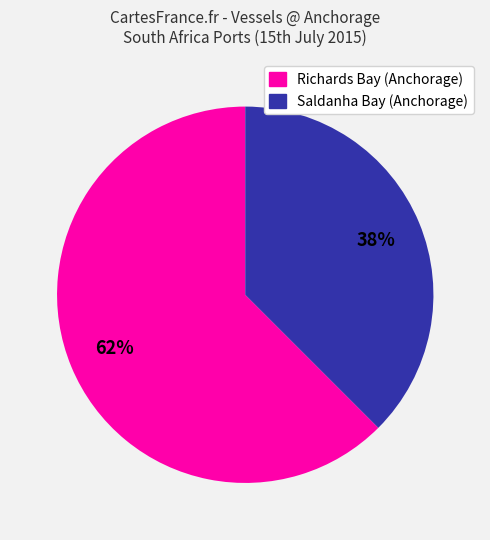

True or false: Saldanha Bay (Anchorage) accounts for 38% of the total.

True